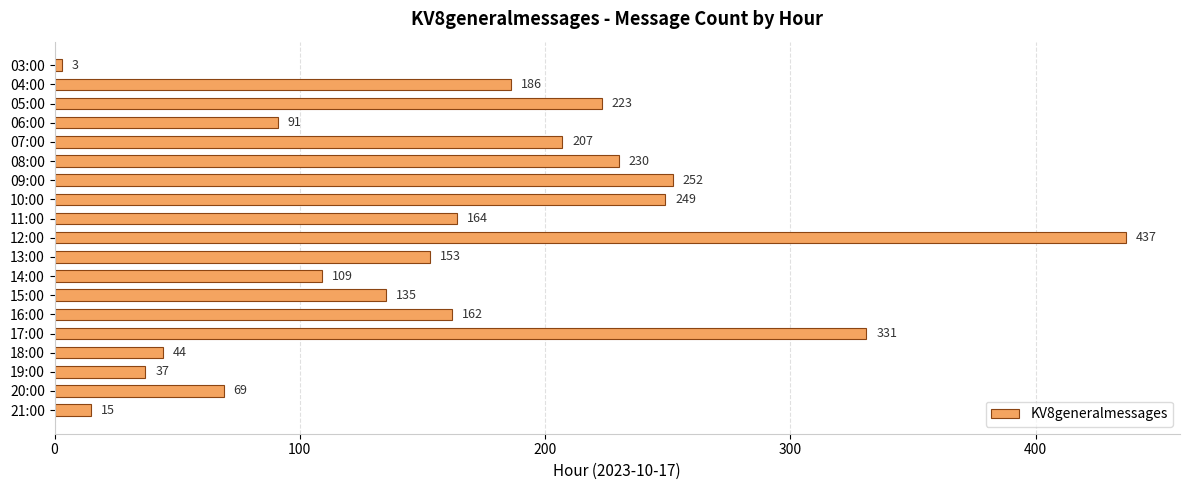

Between 13:00 and 08:00, which is larger?

08:00